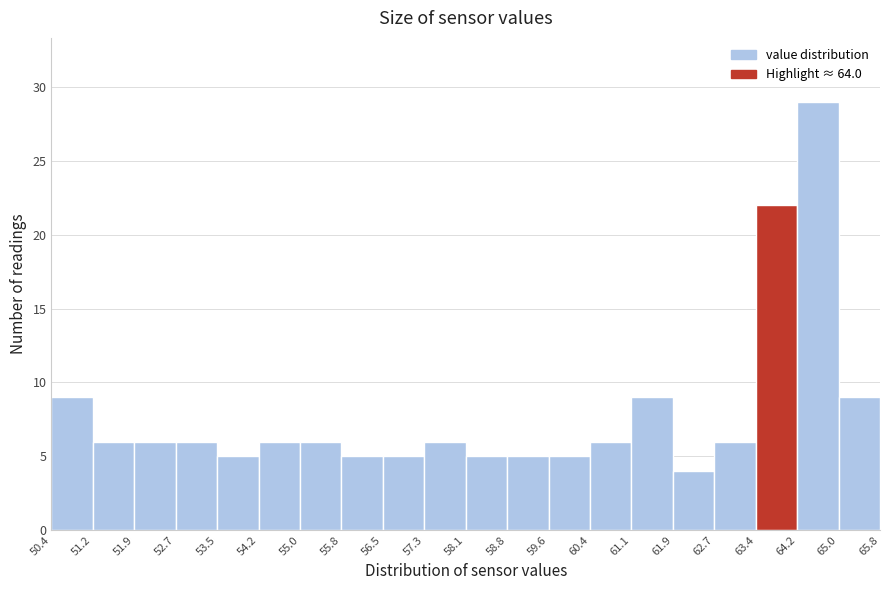

Reading left to right, list every bar in this chart as the range it spans on the x-axis followed by its height. The values are not printed on the chart, so give them approximately, as read against the axis.

50.4 to 51.2: 9
51.2 to 51.9: 6
51.9 to 52.7: 6
52.7 to 53.5: 6
53.5 to 54.2: 5
54.2 to 55.0: 6
55.0 to 55.8: 6
55.8 to 56.5: 5
56.5 to 57.3: 5
57.3 to 58.1: 6
58.1 to 58.8: 5
58.8 to 59.6: 5
59.6 to 60.4: 5
60.4 to 61.1: 6
61.1 to 61.9: 9
61.9 to 62.7: 4
62.7 to 63.4: 6
63.4 to 64.2: 22
64.2 to 65.0: 29
65.0 to 65.8: 9